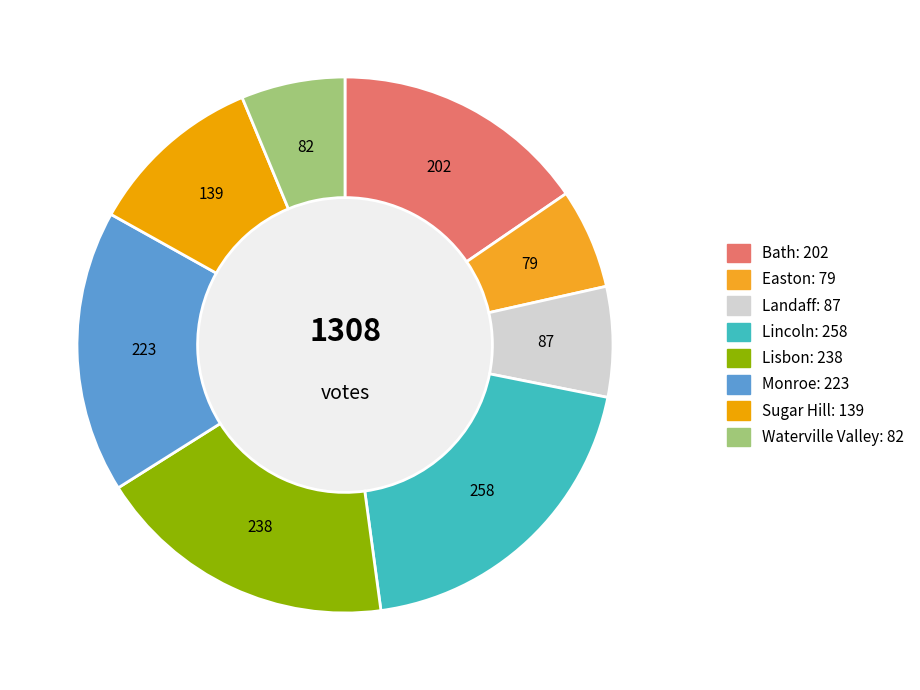

How many slices are in this pie chart?

8